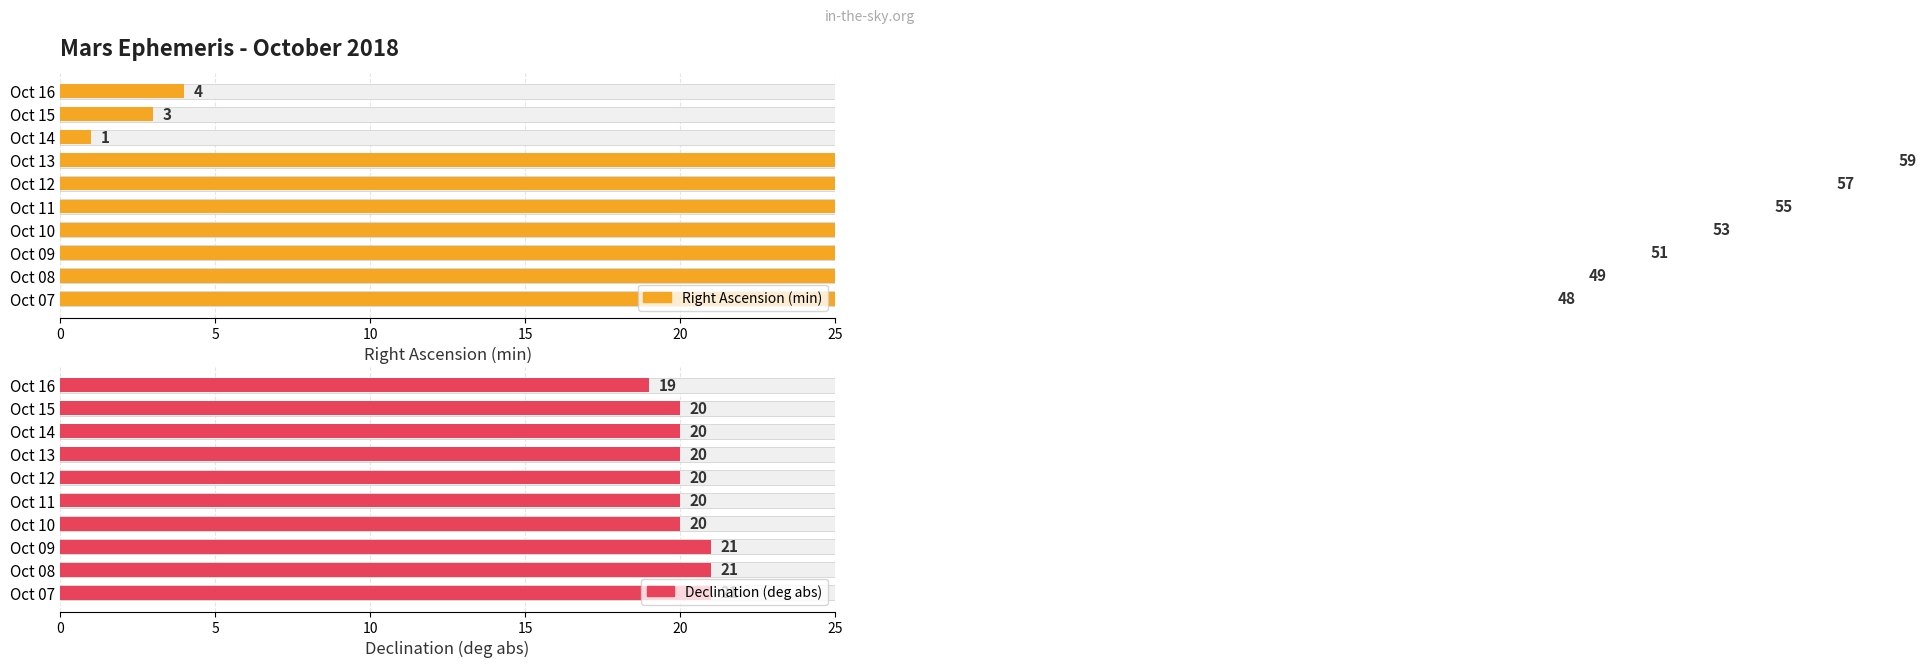

Which series has the largest total across all categories?

Right Ascension (min)